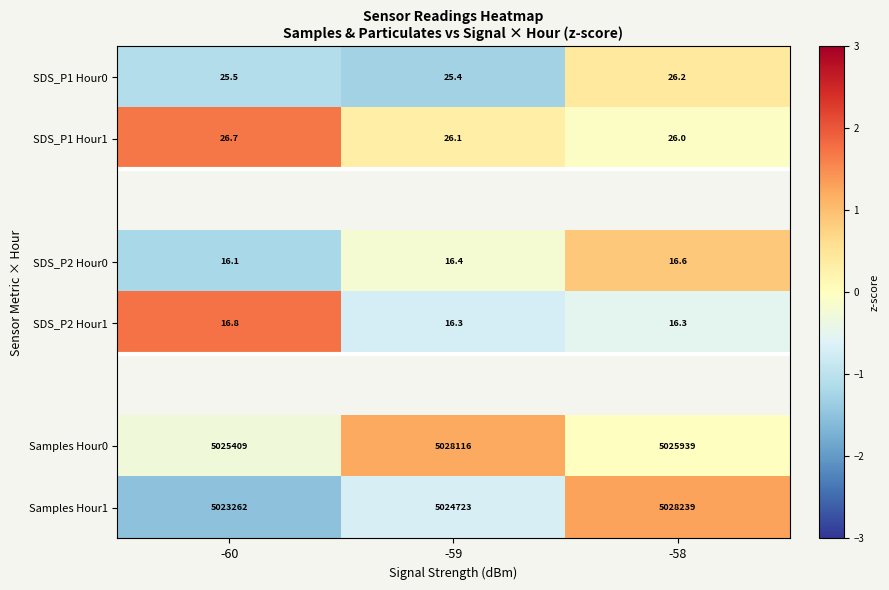

Is the value of SDS_P1 Hour1 at -58 greater than the value of SDS_P1 Hour0 at -60?

Yes